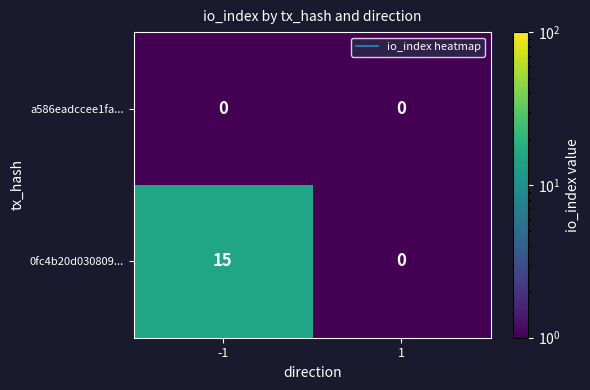

Reading left to right, extract all data points from this chart.

a586eadccee1fa...: -1=0	1=0
0fc4b20d030809...: -1=15	1=0